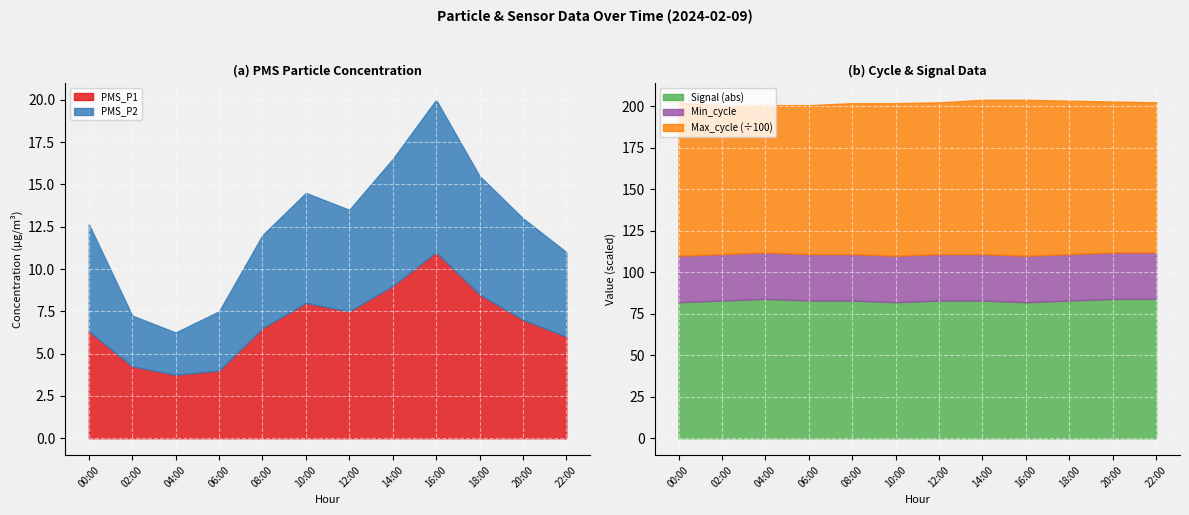

True or false: Min_cycle and Max_cycle intersect in this chart.

False